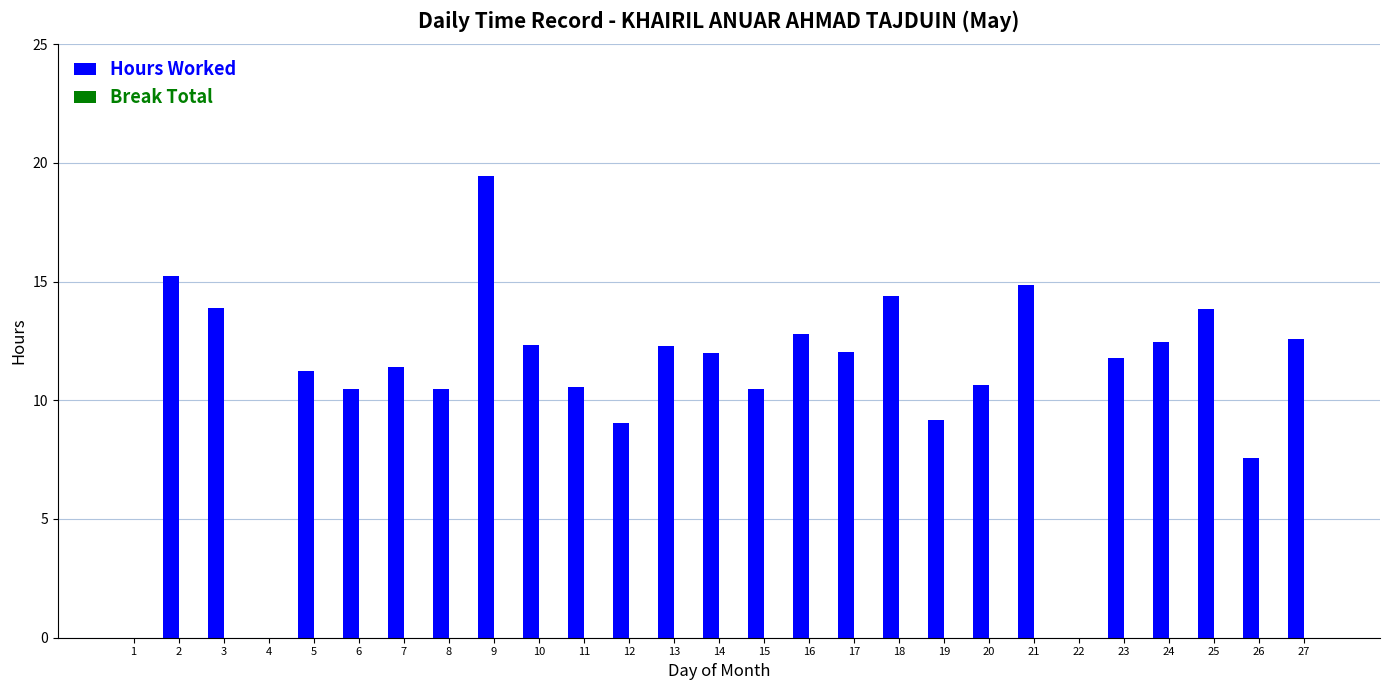

Between 5 and 10, which is larger?

10